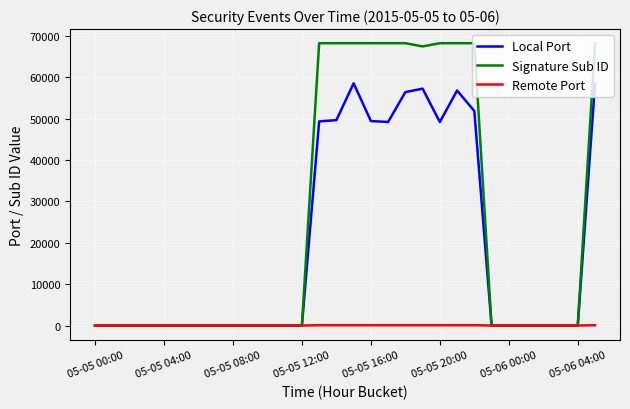

Which series has the widest spread of values?

Signature Sub ID